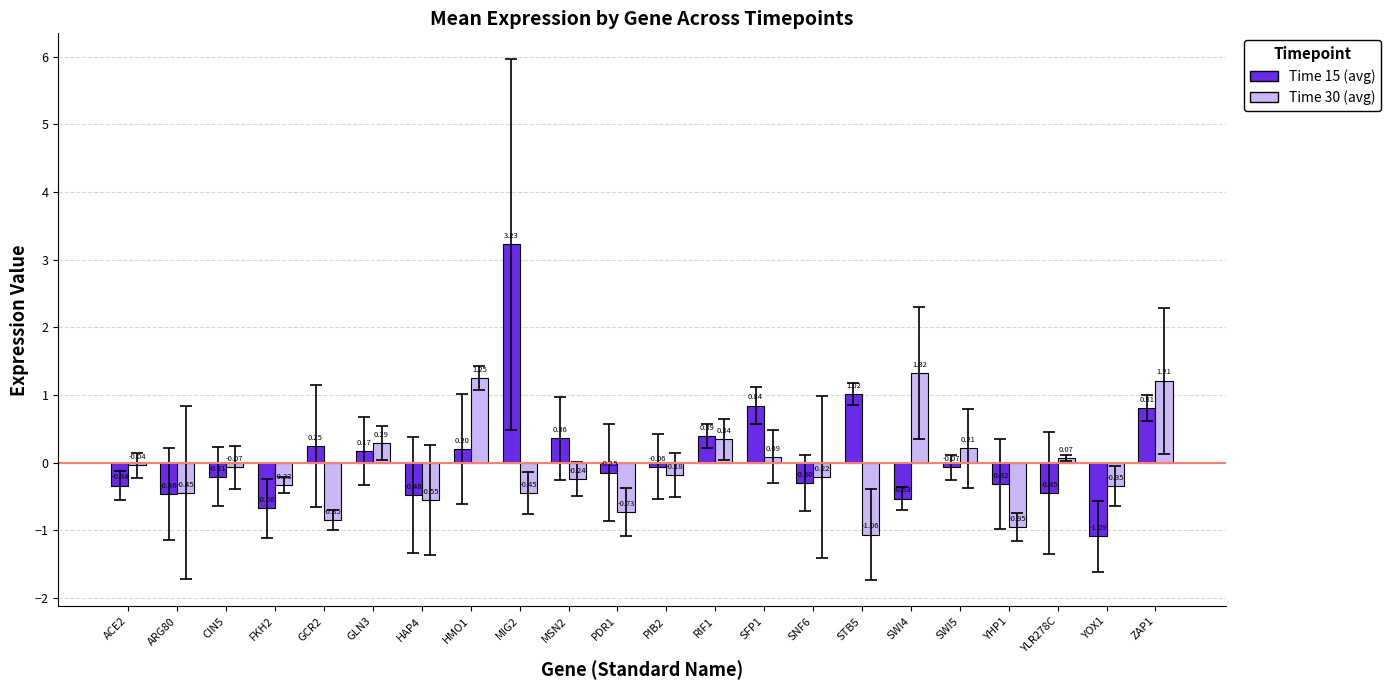

At which category is the sum across all series the highest?

MIG2